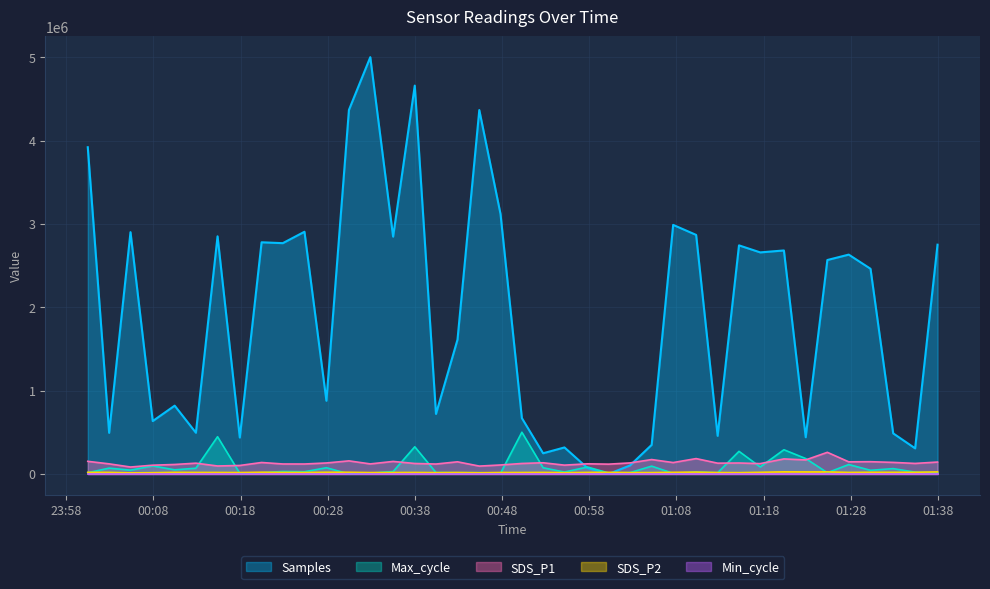

Which series has the largest range (max minus min)?

Samples